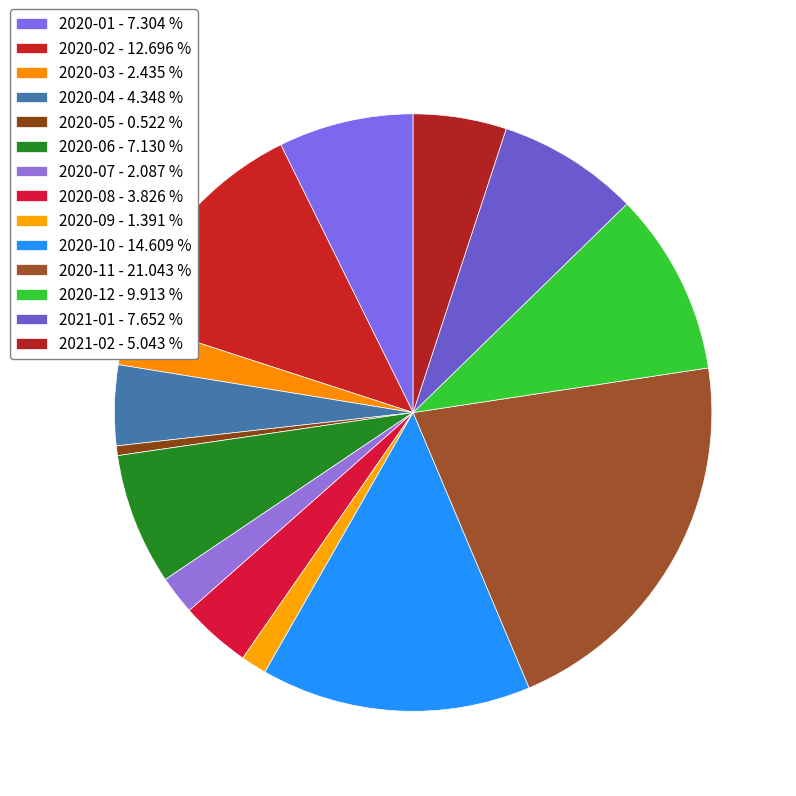

What percentage do 2020-06 and 2020-07 together represent?

9.2%